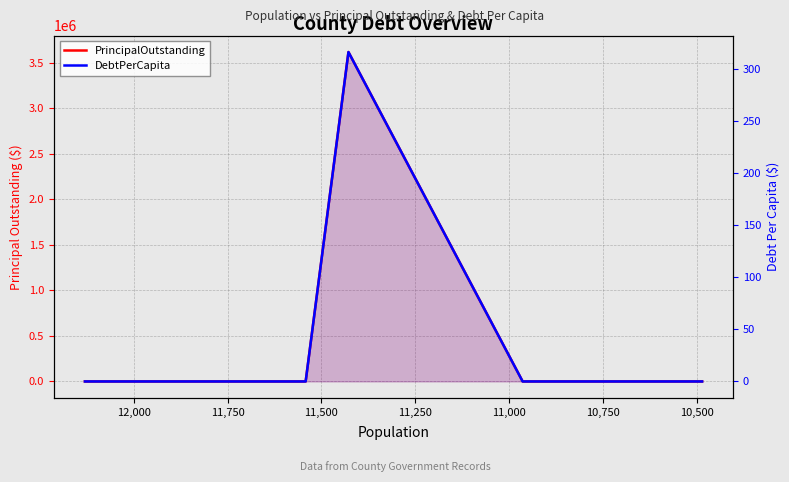

Rank the series at 11,250 from lowest to highest value.

PrincipalOutstanding, DebtPerCapita